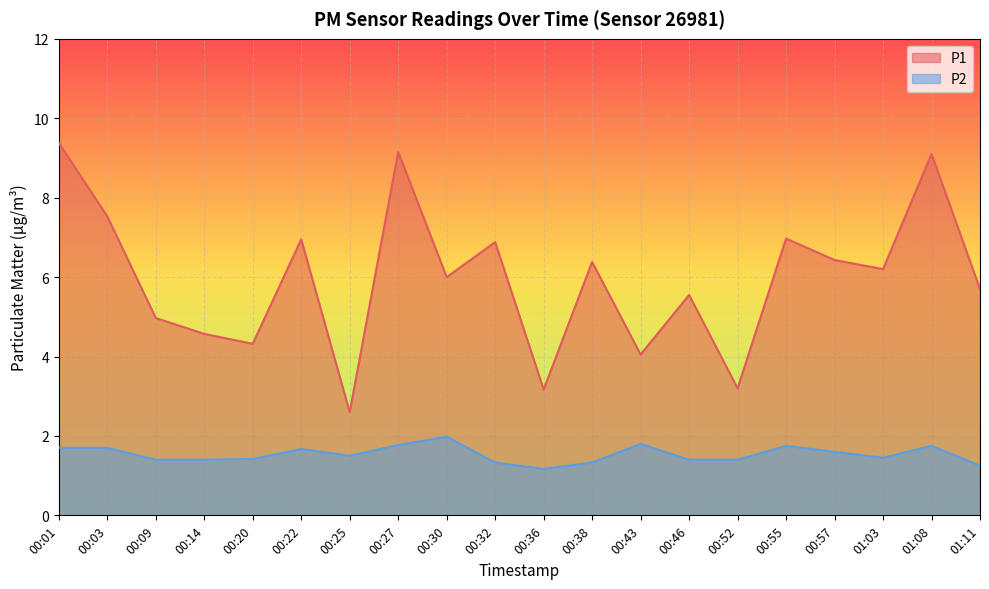

What is the difference between the highest and lowest values at 00:46?

4.2